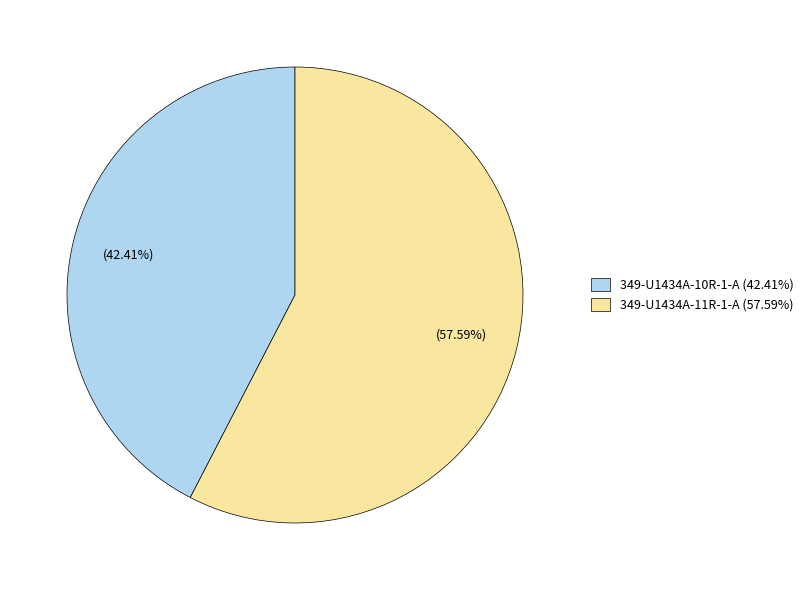

To the nearest percent, what is the average slice percentage?

50%